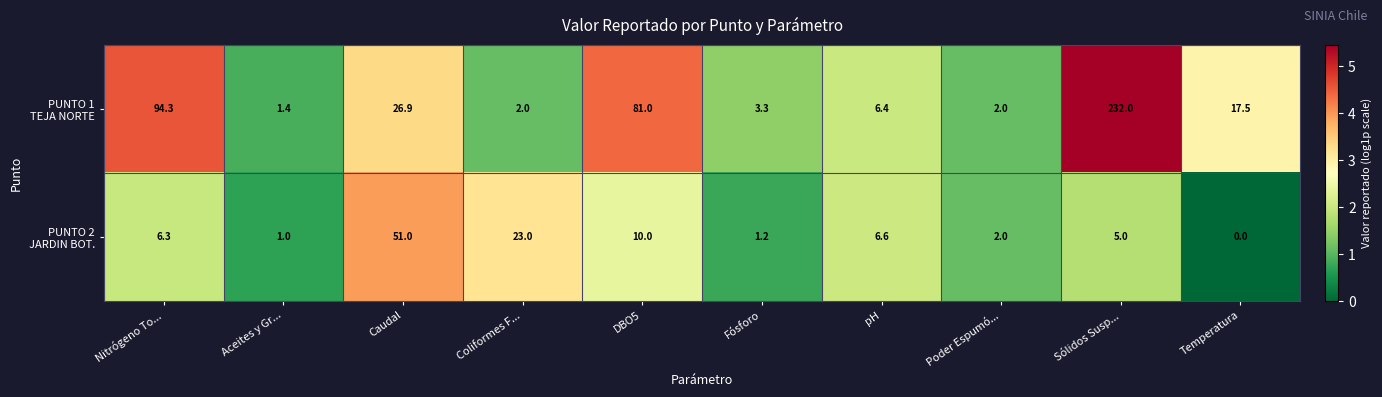

What is the total value across all series at Poder Espumó...?

4.0